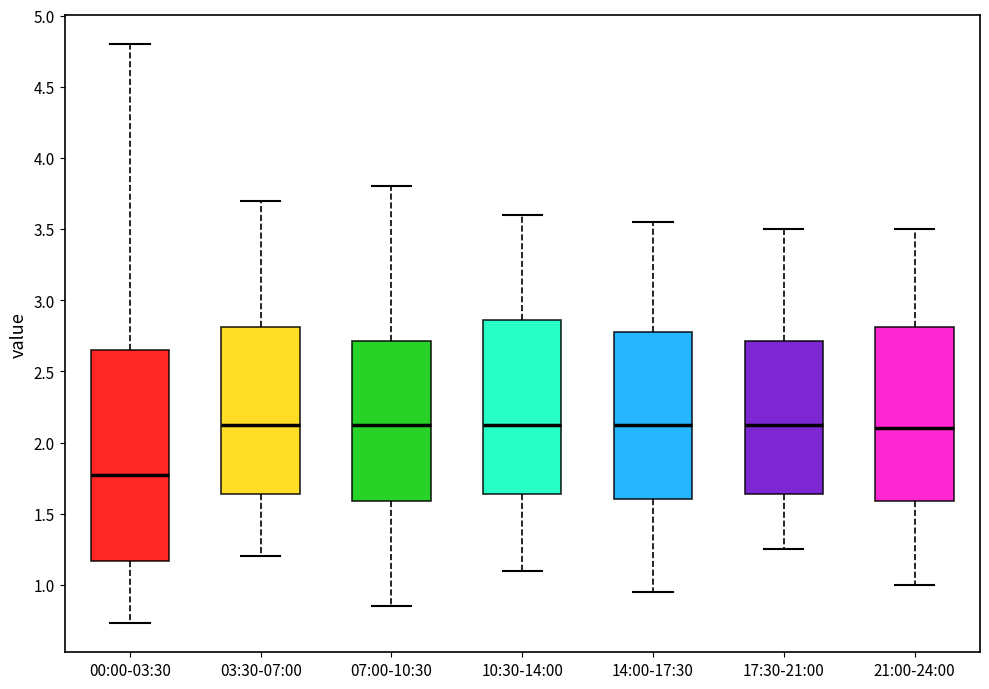

Reading left to right, read every box against the y-axis: the position of its median line, the range the box covers, and the ends of its whiskers. The values are not printed on the chart, so give them approximately, as read against the axis.

00:00-03:30: median 1.80, box 1.15 to 2.65, whiskers 0.75 to 4.80
03:30-07:00: median 2.15, box 1.65 to 2.80, whiskers 1.20 to 3.70
07:00-10:30: median 2.15, box 1.60 to 2.70, whiskers 0.85 to 3.80
10:30-14:00: median 2.15, box 1.65 to 2.85, whiskers 1.10 to 3.60
14:00-17:30: median 2.15, box 1.60 to 2.80, whiskers 0.95 to 3.55
17:30-21:00: median 2.15, box 1.65 to 2.70, whiskers 1.25 to 3.50
21:00-24:00: median 2.10, box 1.60 to 2.80, whiskers 1.00 to 3.50